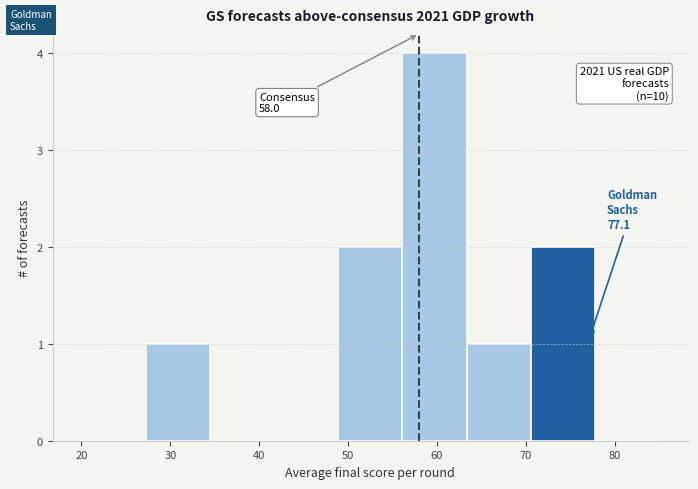

Which range on the x-axis has the tallest bar?

56 to 63